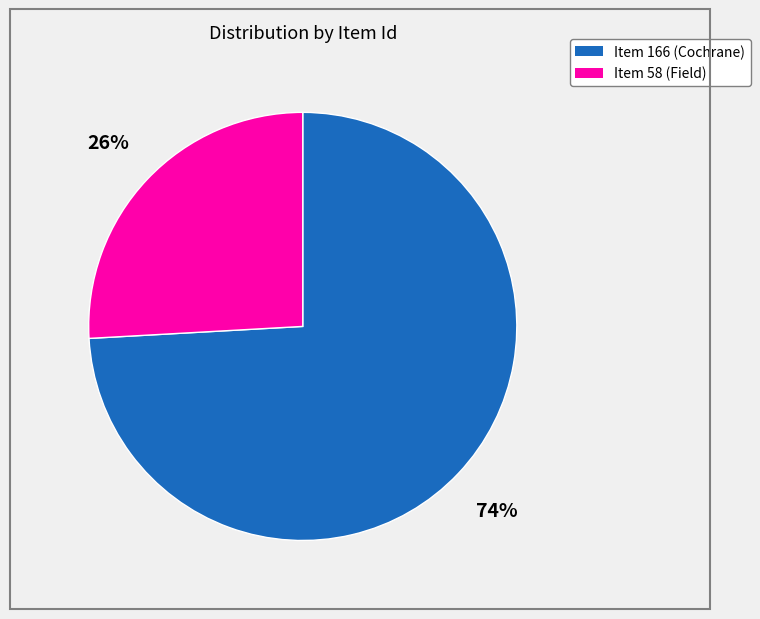

To the nearest percent, what is the combined percentage of Item 58 and Item 166?

100%